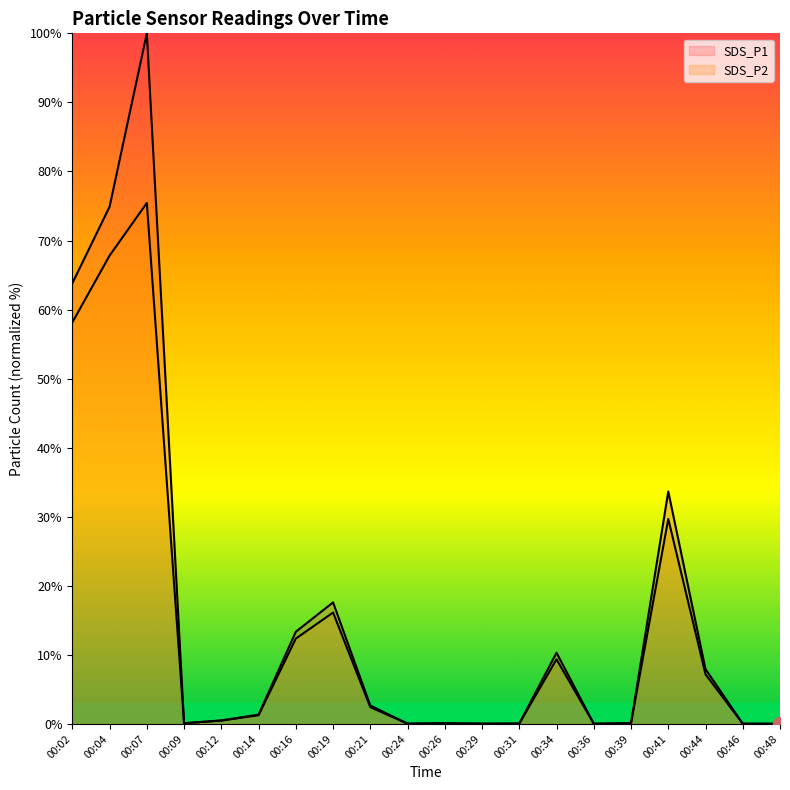

What is the sum of all SDS_P2 values?

280.8